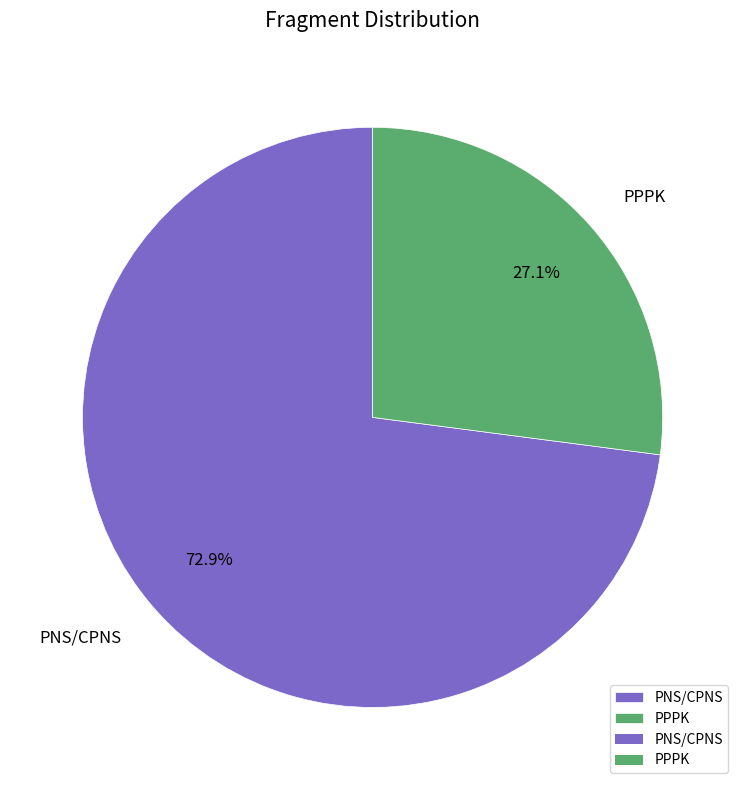

Approximately how many times larger is the value at PPPK compared to PNS/CPNS?

0.4